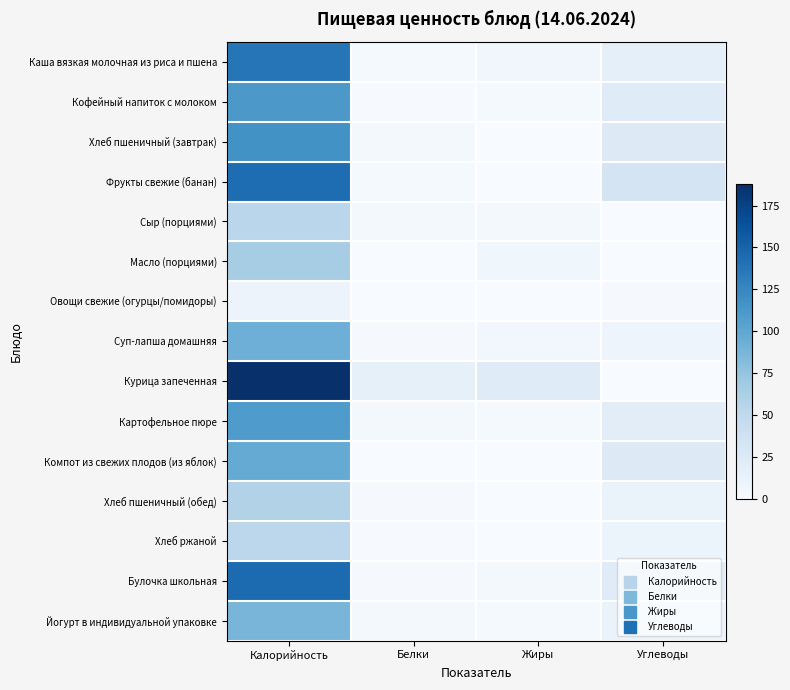

At which category does the chart reach its minimum across all series?

Жиры